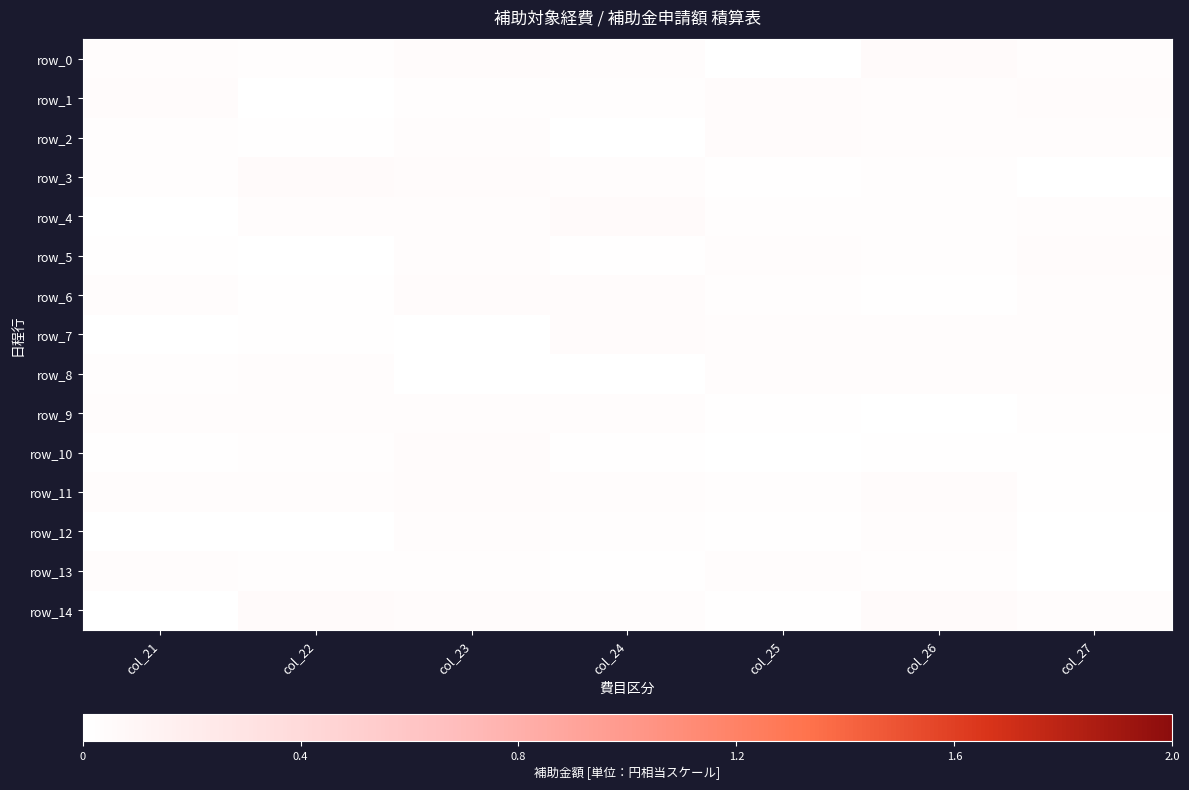

How many series are shown in this chart?

15